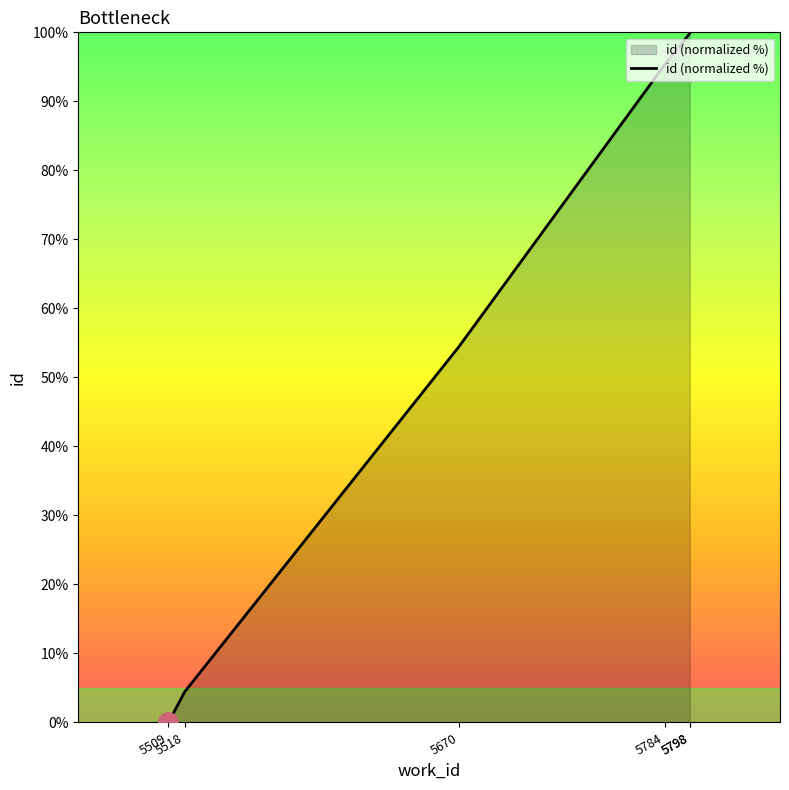

Count the number of data series in this chart.

1